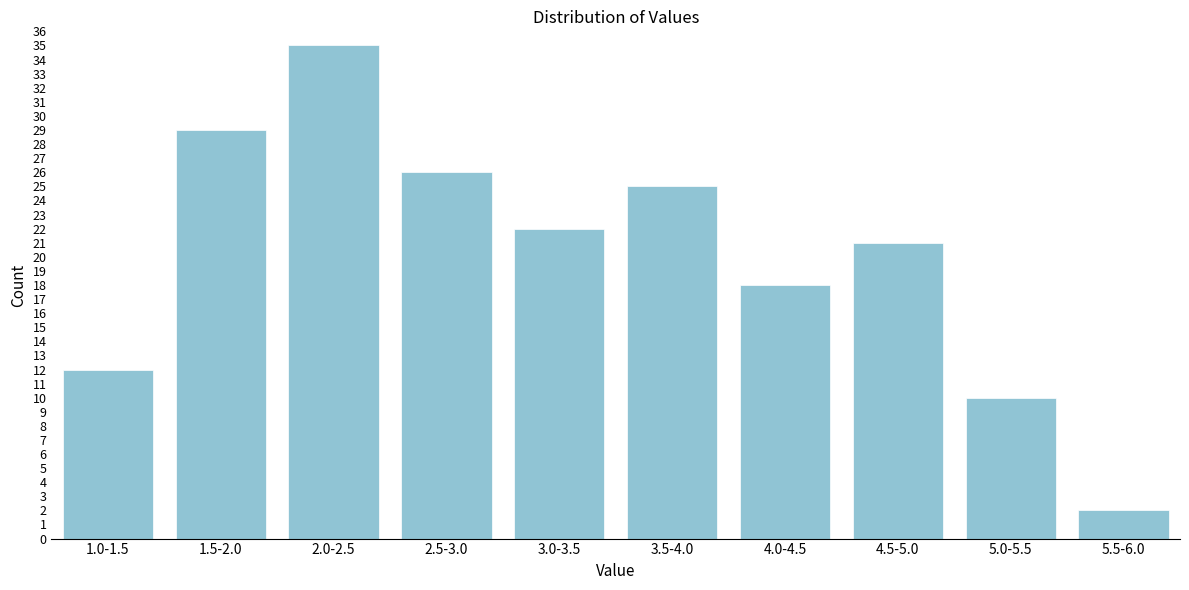

Reading left to right, list all the values displayed in this chart.

12	29	35	26	22	25	18	21	10	2